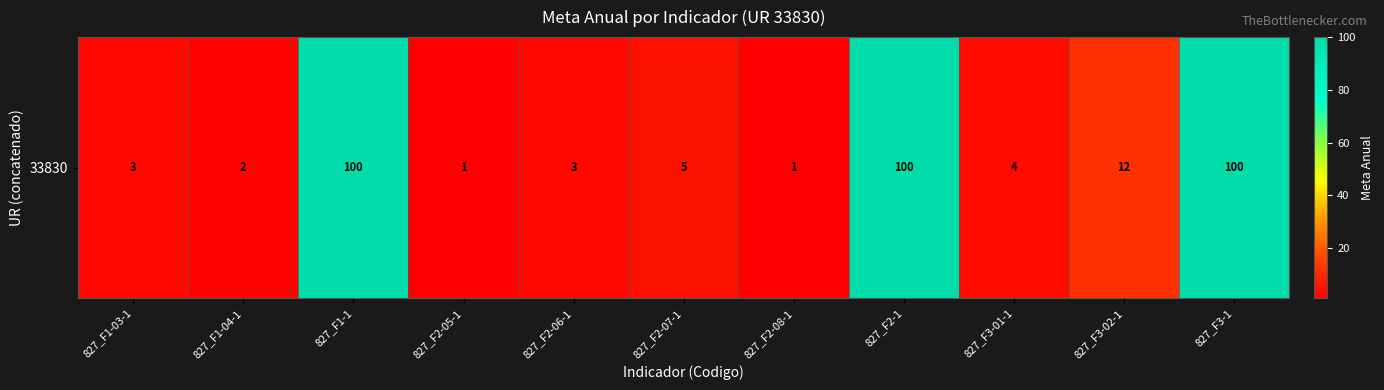

Reading right to left, what are all the values shown in this chart?

100	12	4	100	1	5	3	1	100	2	3